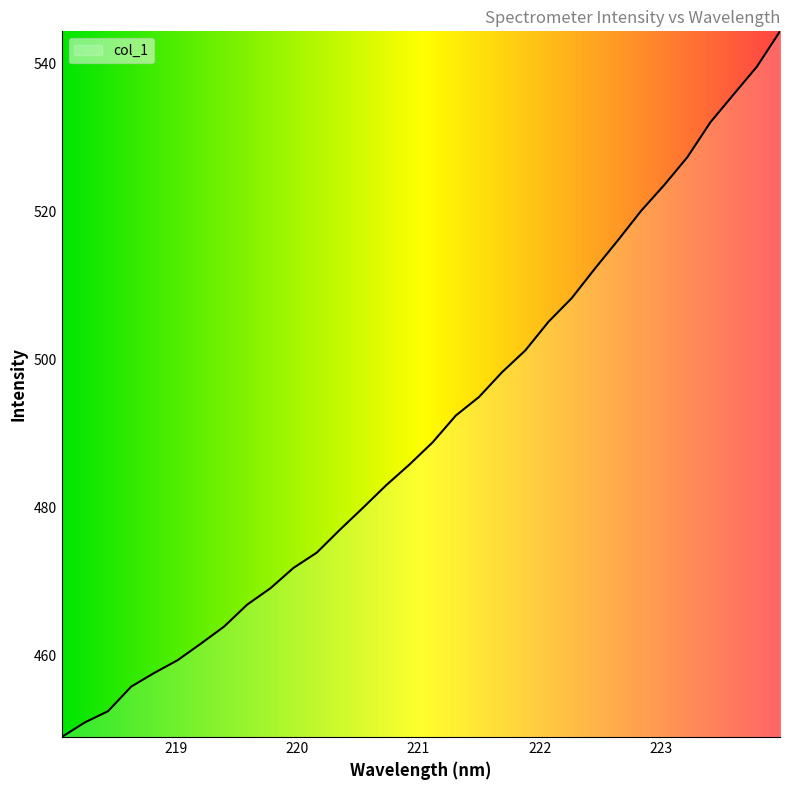

True or false: the data has more than 0 interior local peaks.

False